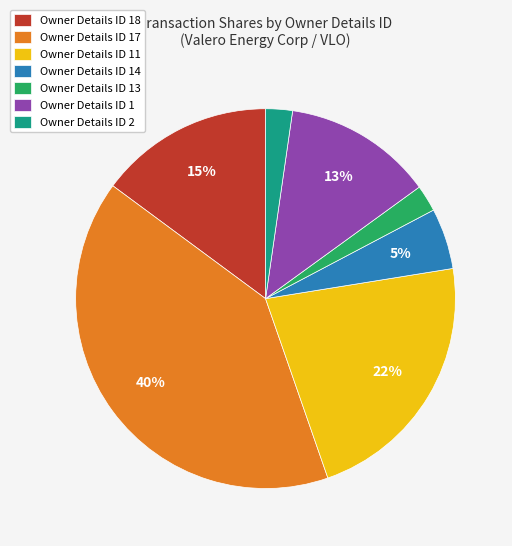

Do Owner Details ID 1 and Owner Details ID 18 together represent more than half of the pie?

No